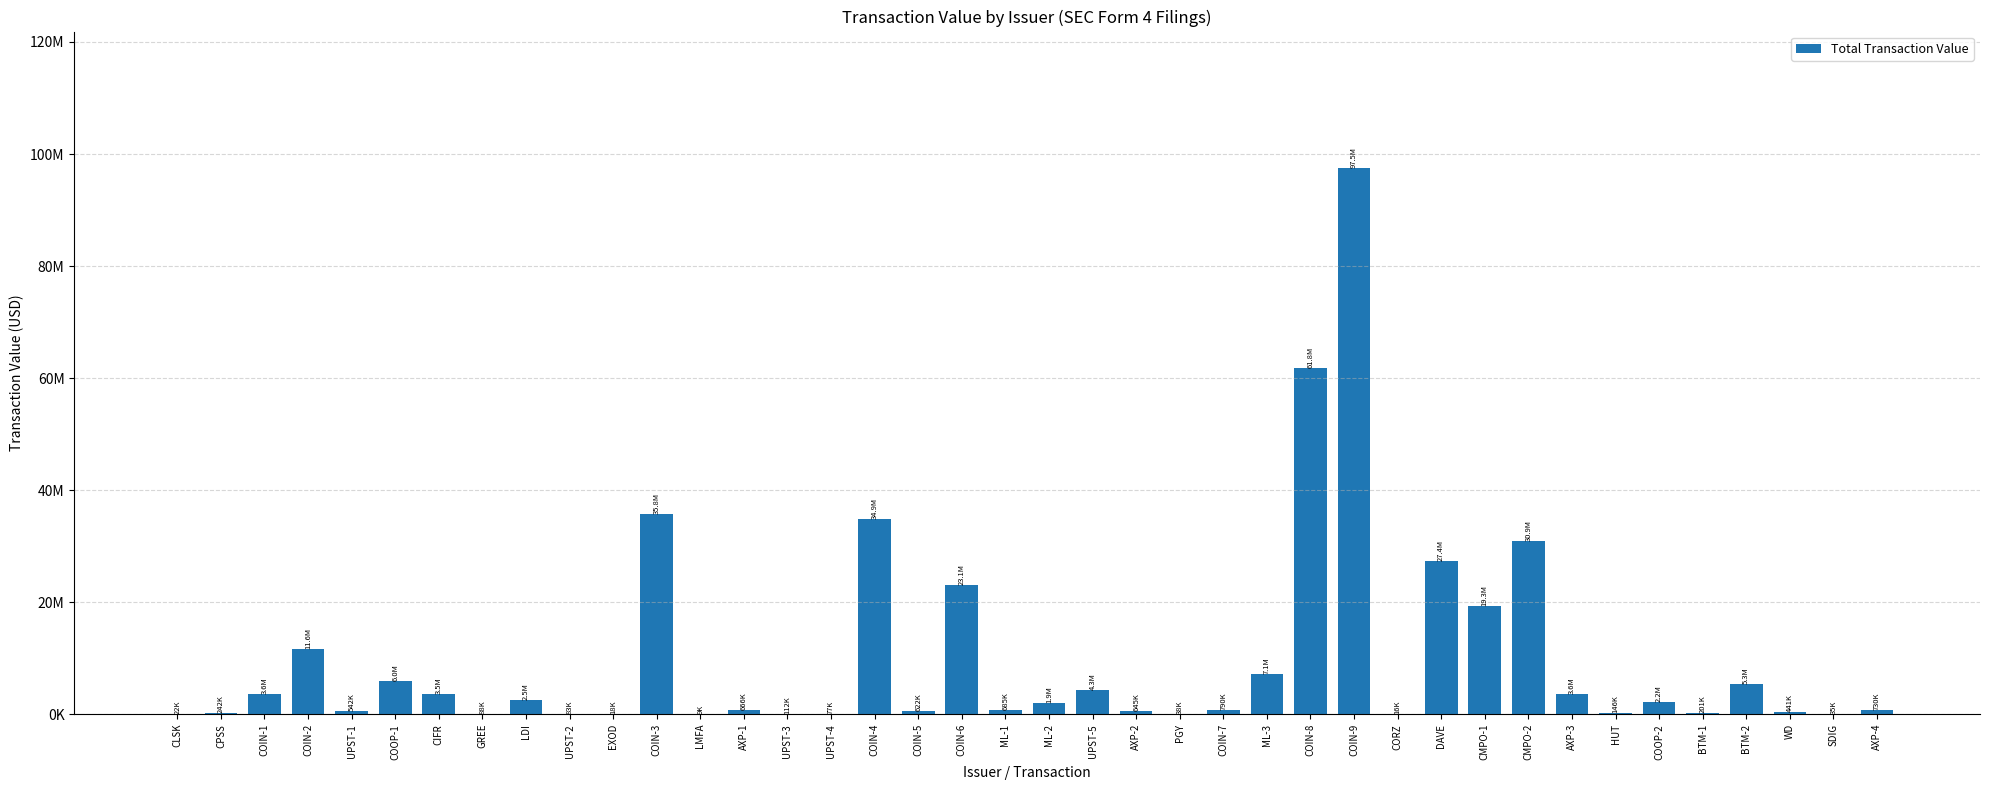

Are the bars horizontal?

No